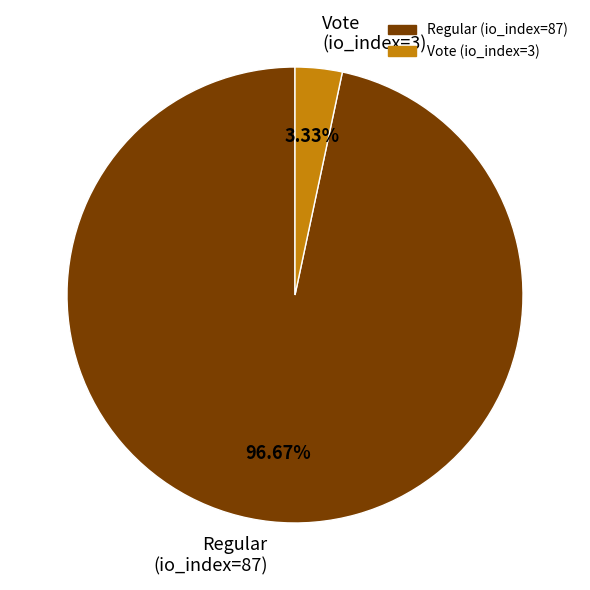

Rank the categories by value from highest to lowest.

Regular (io_index=87), Vote (io_index=3)